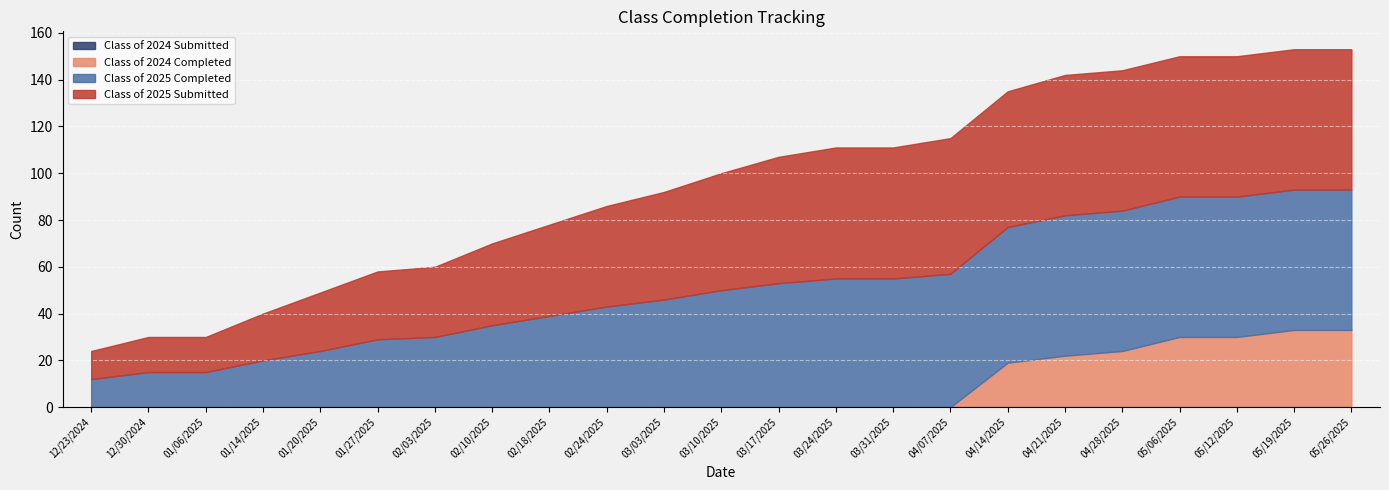

What is the difference between the maximum and second lowest values in the Class of 2025 Submitted series?

45